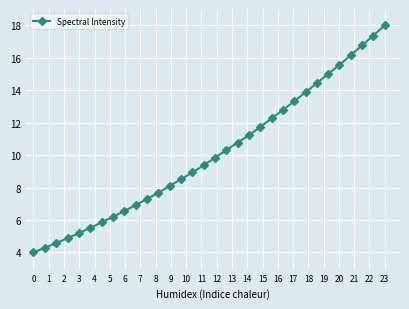

True or false: the data has more than 1 interior local peaks.

False